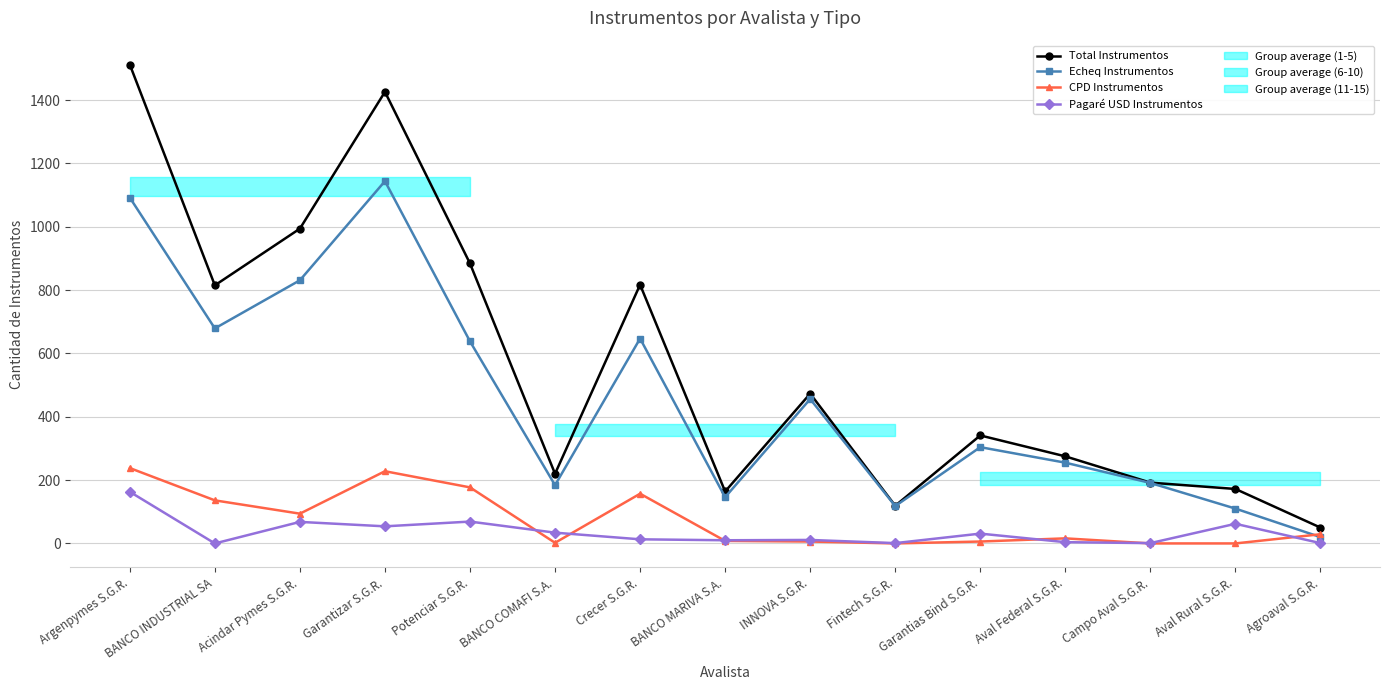

Rank the series at BANCO MARIVA S.A. from highest to lowest value.

Total Instrumentos, Echeq Instrumentos, Pagaré USD Instrumentos, CPD Instrumentos